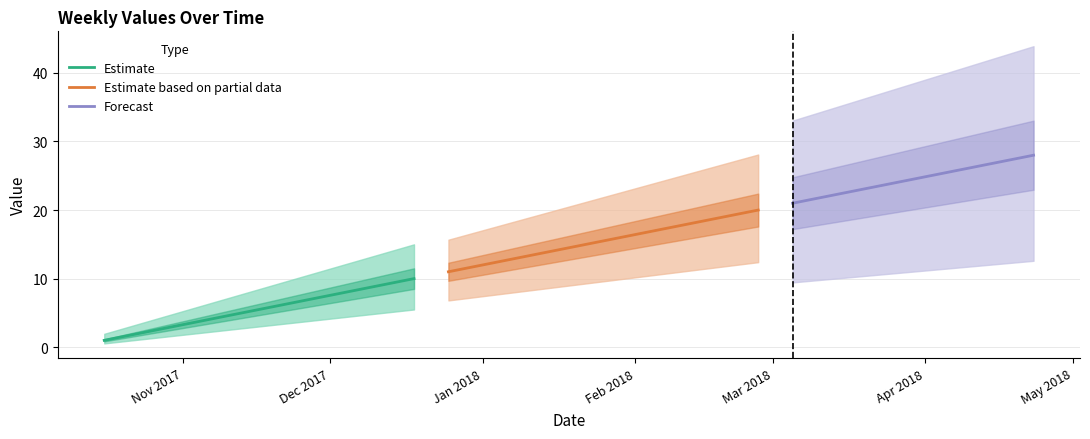

Where is the data nearest to the value 14?

2018-01-15